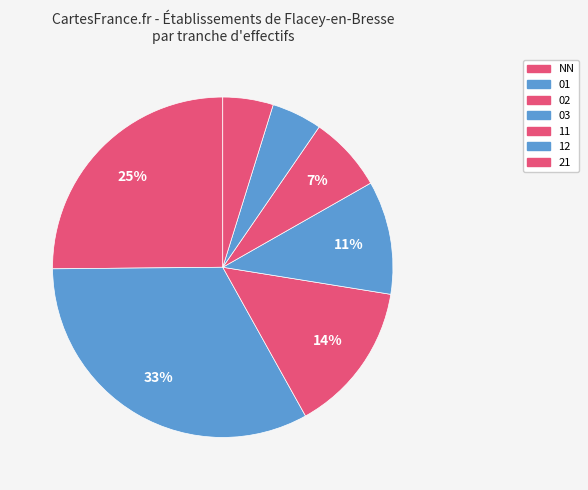

Is there any slice that represents more than half of the pie?

No